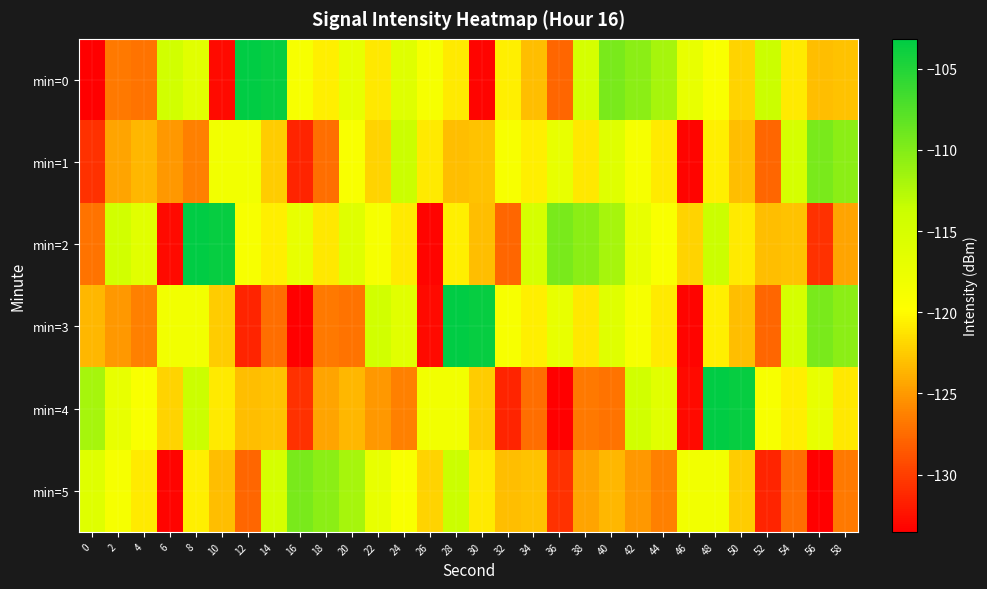

Count the number of data series in this chart.

6